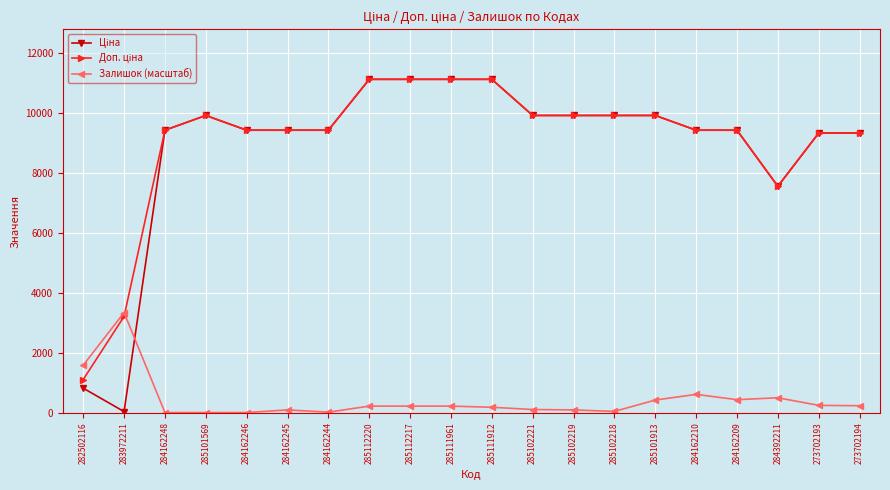

What is the difference between the highest and lowest values at 284392211?

7053.4